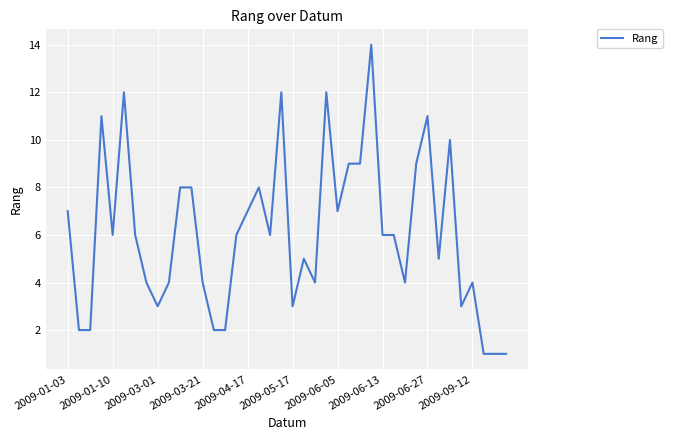

What is the greatest value displayed?

14